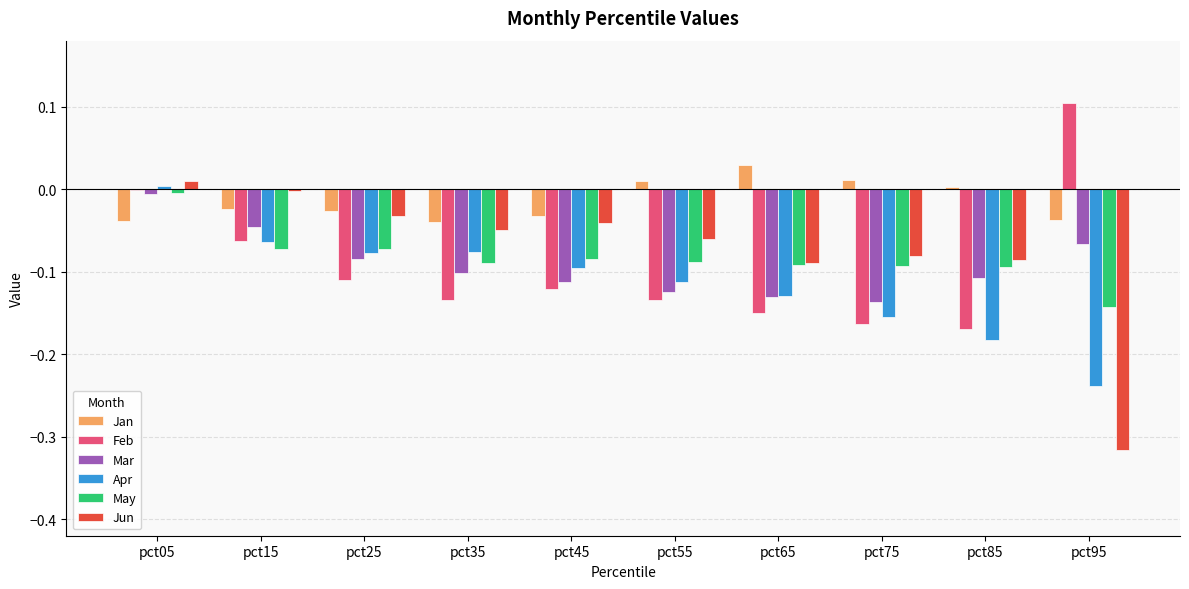

True or false: Feb has a value of 0.1 at pct95.

True